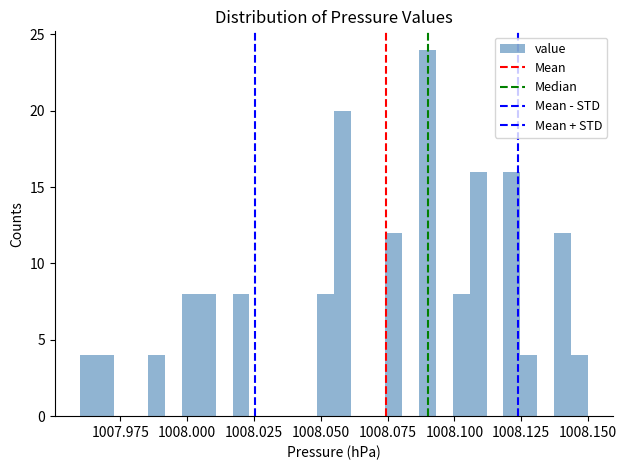

Read against the x-axis, roughly where is the centre of the tallest bar?

1008.090